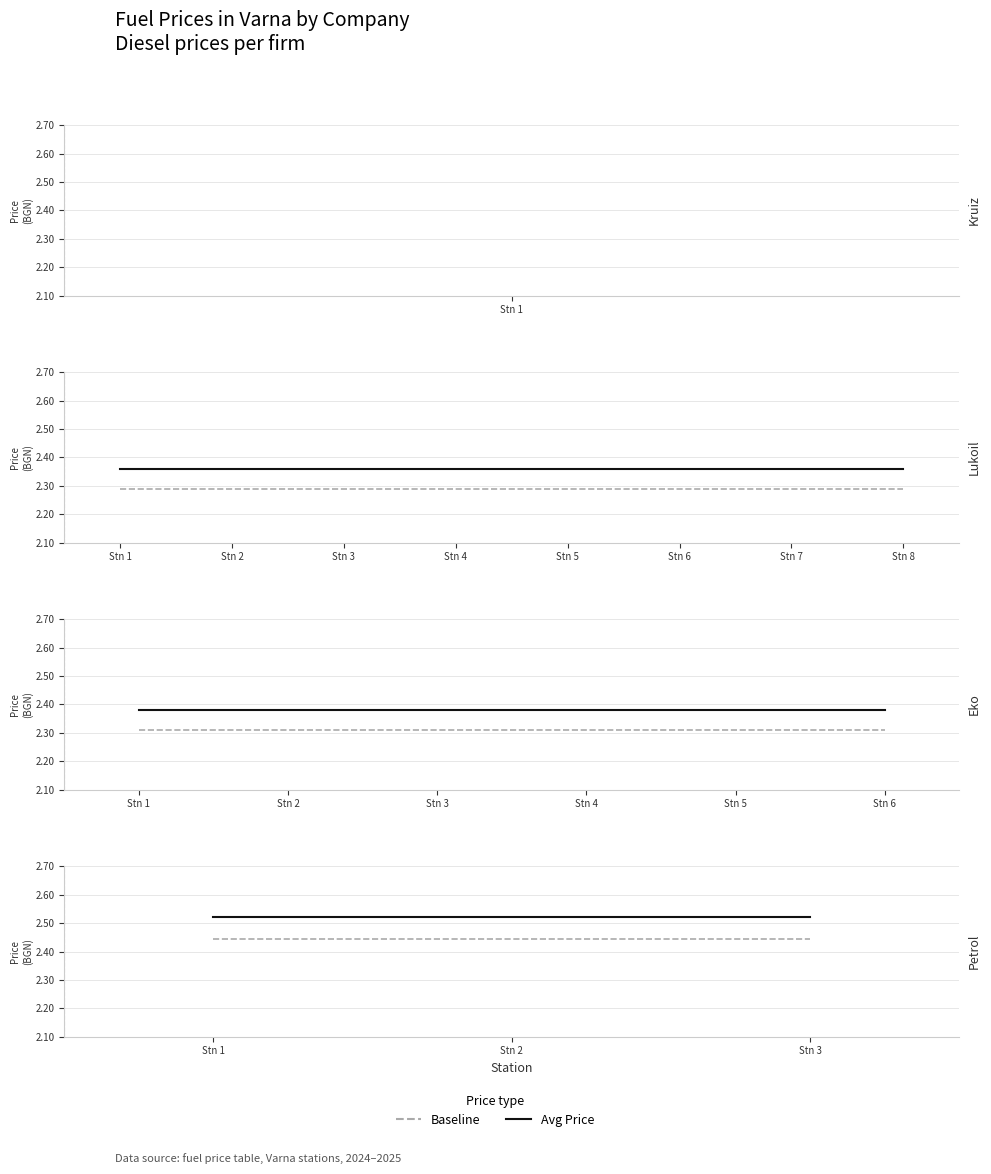

What is the approximate value of Baseline at Stn 1?

2.4